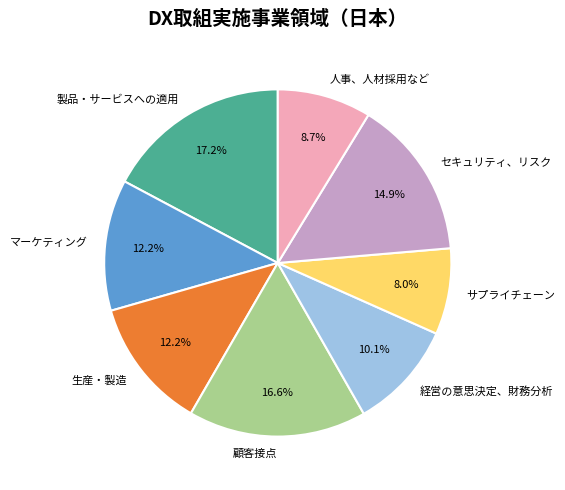

Approximately how many times larger is the value at 経営の意思決定、財務分析 compared to セキュリティ、リスク?

0.7